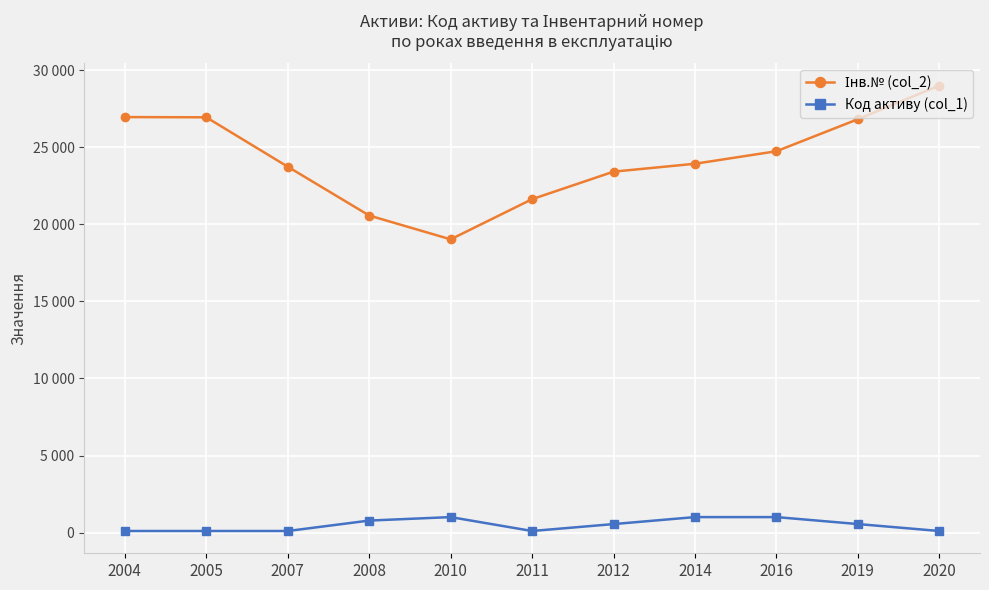

Is this an area chart (filled region under the line)?

No